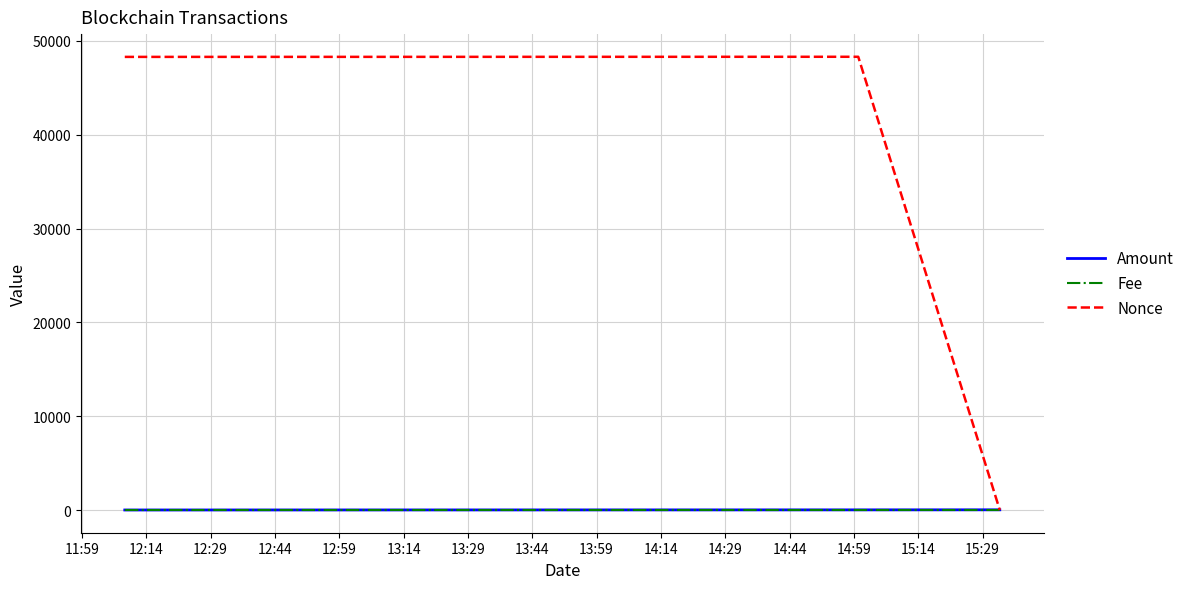

Which series has the largest total across all categories?

Nonce